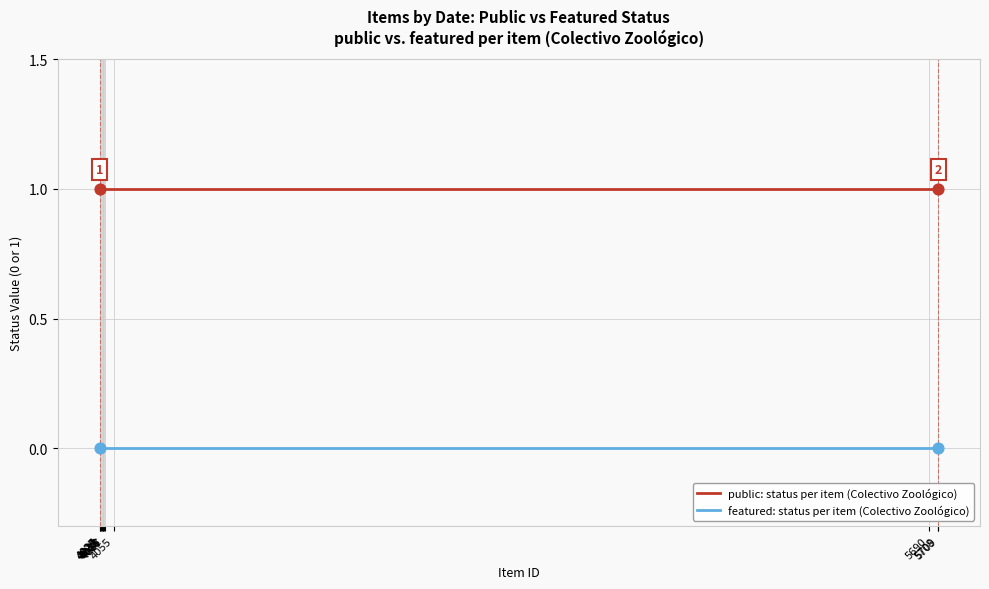

Which series has the largest total across all categories?

public: status per item (Colectivo Zoológico)